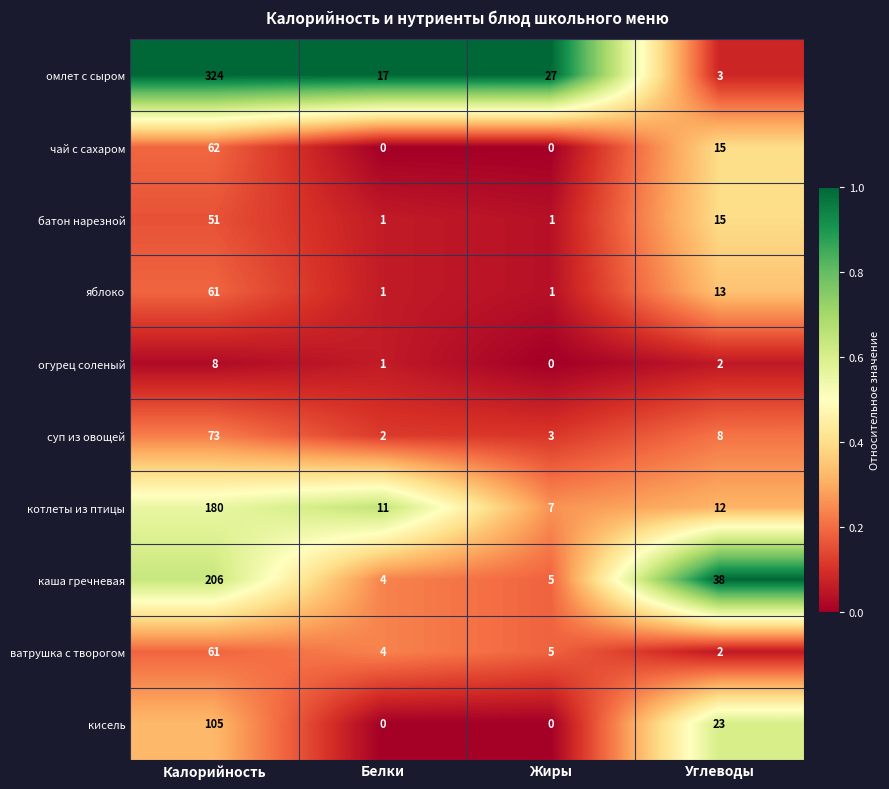

Between Калорийность and Углеводы, which series saw the biggest shift?

омлет с сыром